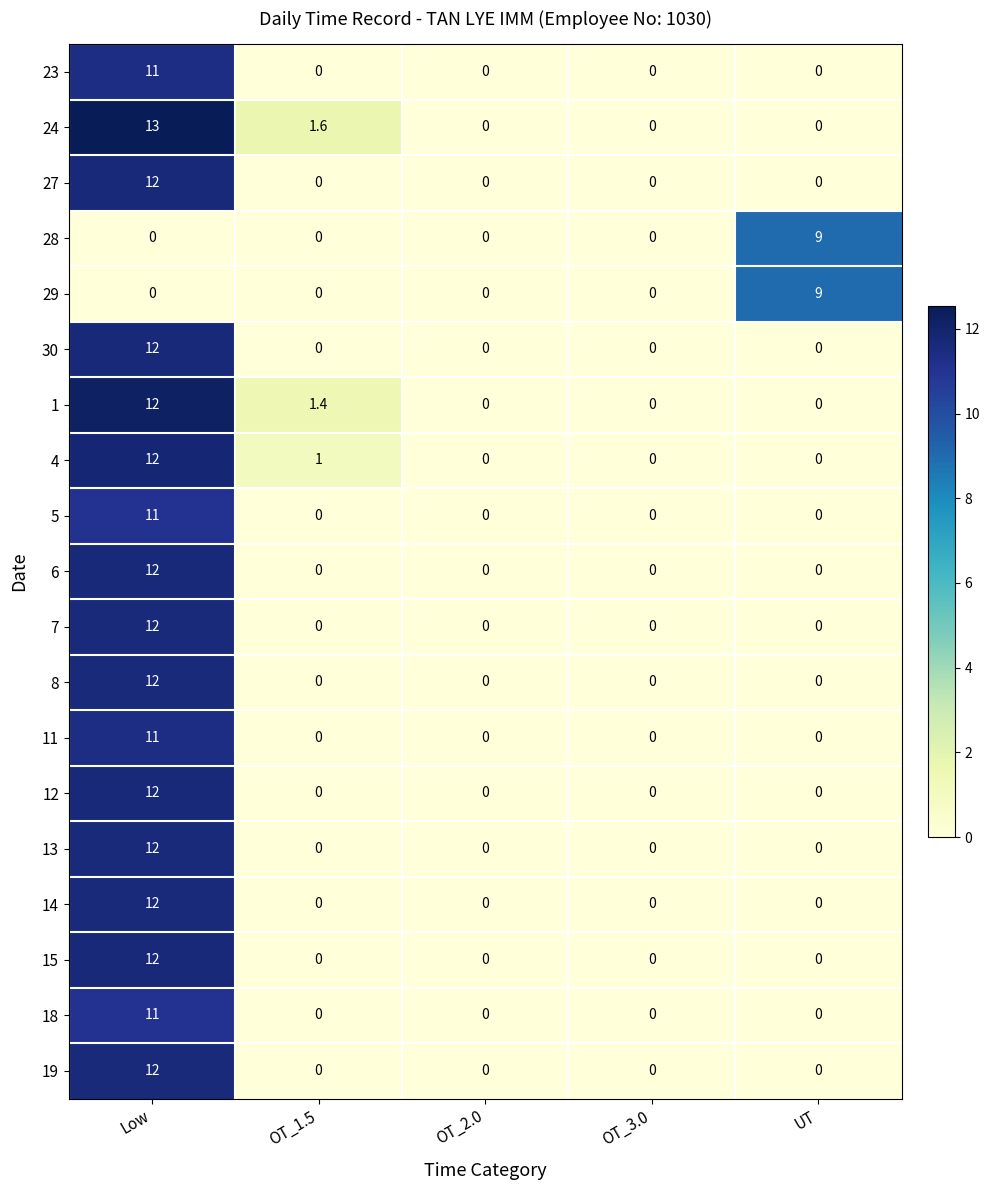

What is the spread (max minus min) of values at Low?

13.0